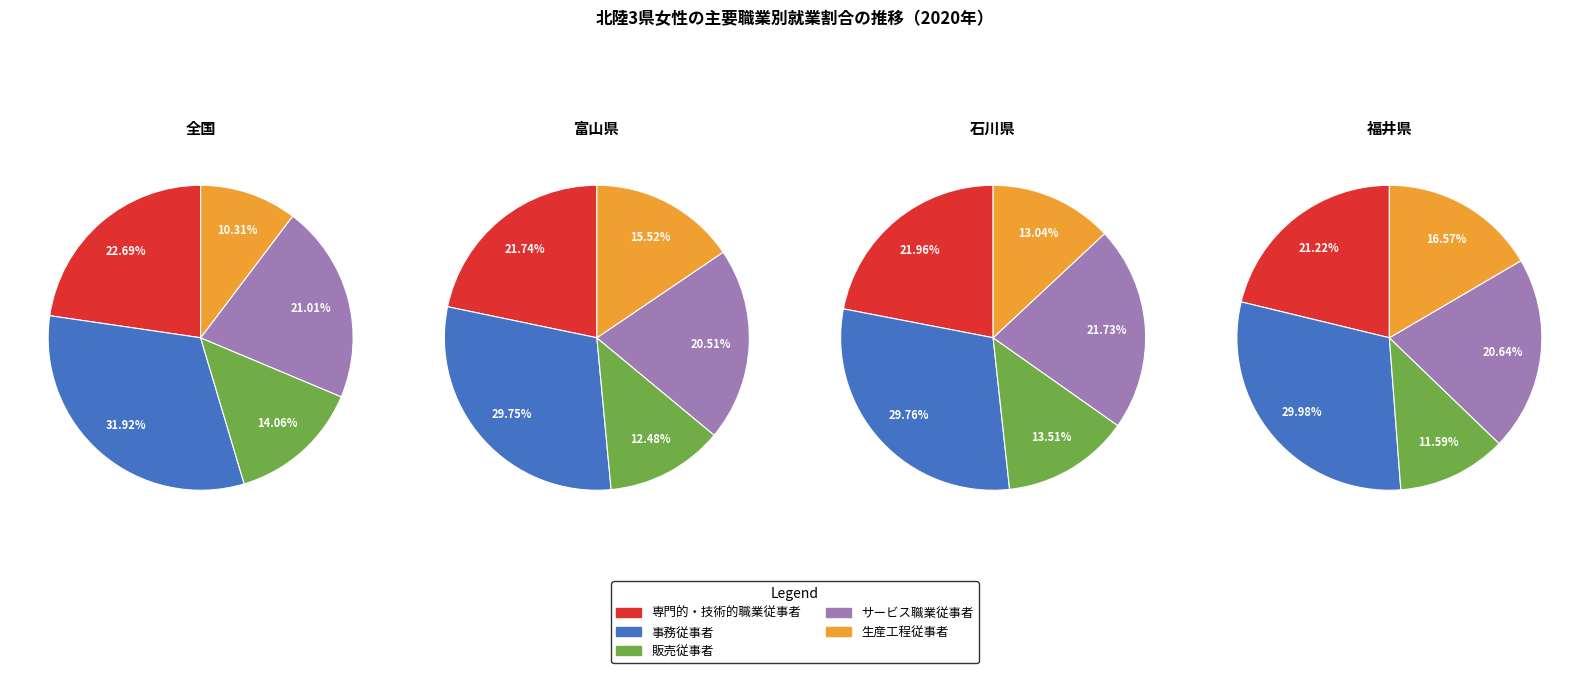

Is 福井県 the majority of the pie?

No